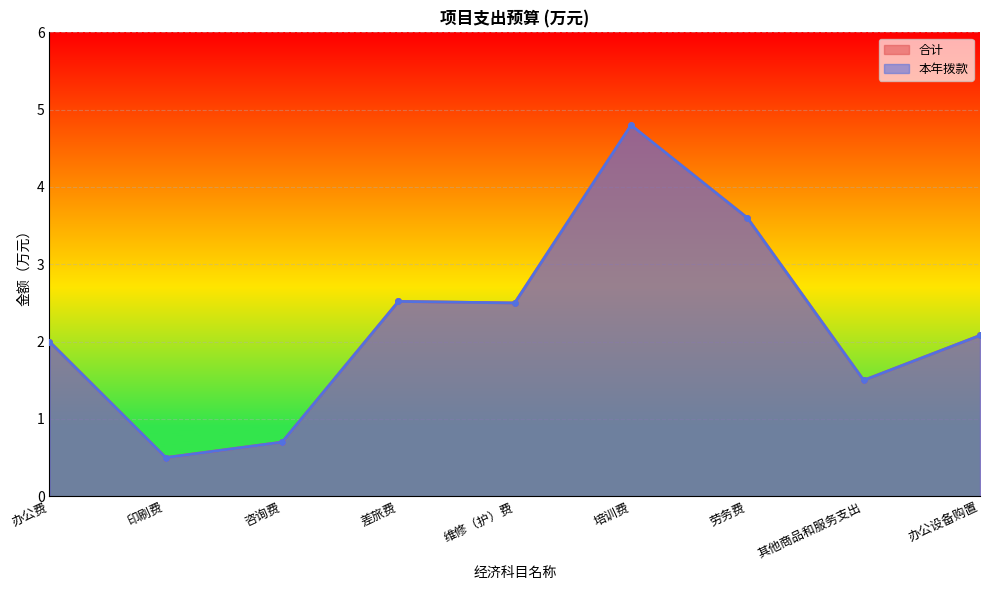

Reading left to right, what are all the values shown in this chart?

合计: 2.0	0.5	0.7	2.5	2.5	4.8	3.6	1.5	2.1
本年拨款: 2.0	0.5	0.7	2.5	2.5	4.8	3.6	1.5	2.1